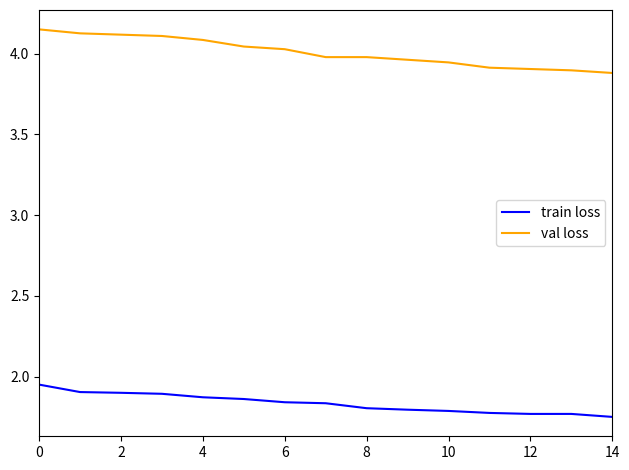

True or false: train loss and val loss cross at least once.

False